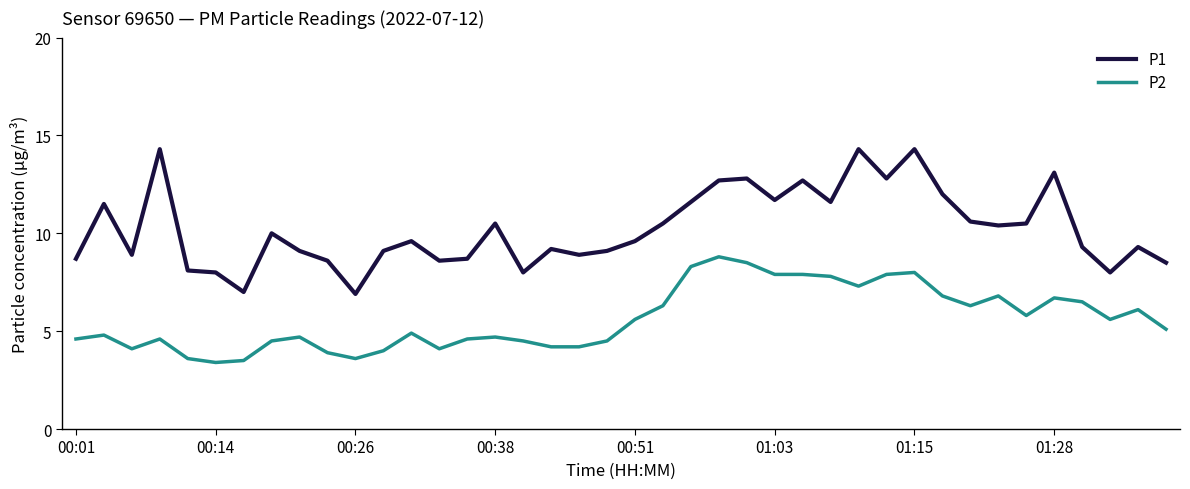

What are all the series names shown in the legend?

P1, P2